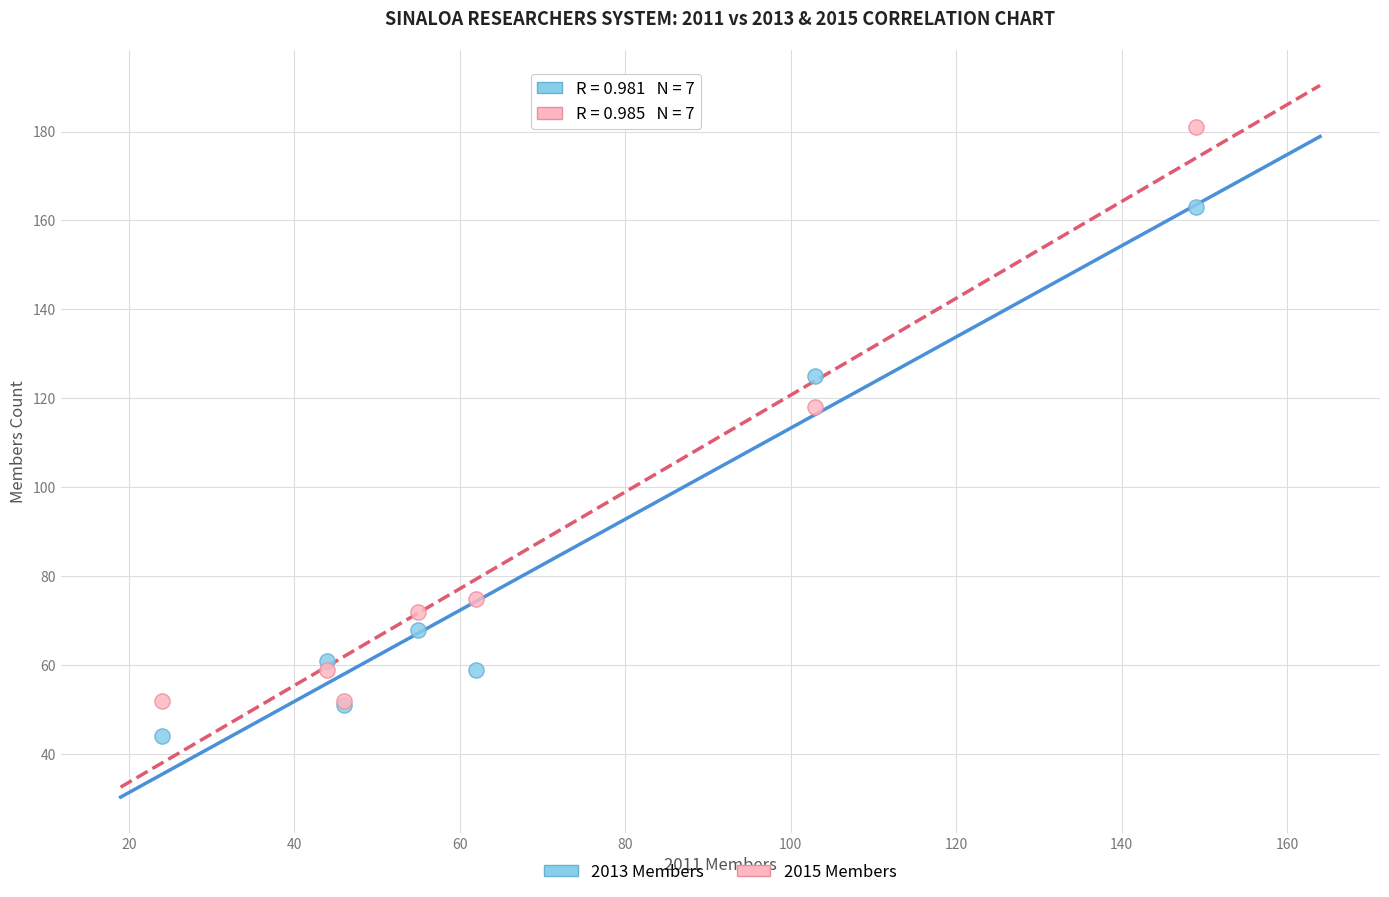

Across all series, what Y value is closest to 112?

118